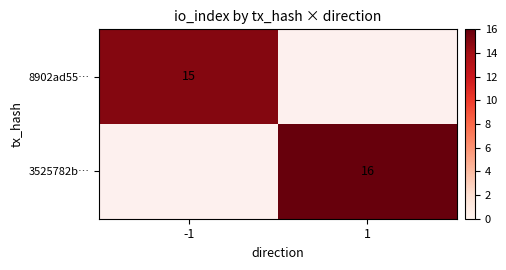

Count the number of data series in this chart.

2